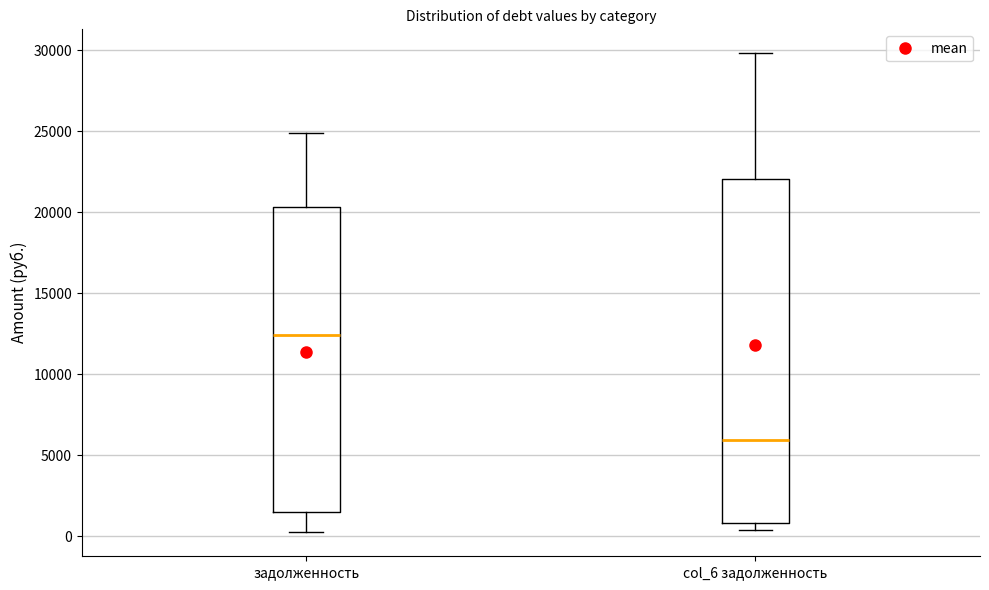

Which box's median line is the lowest?

col_6 задолженность